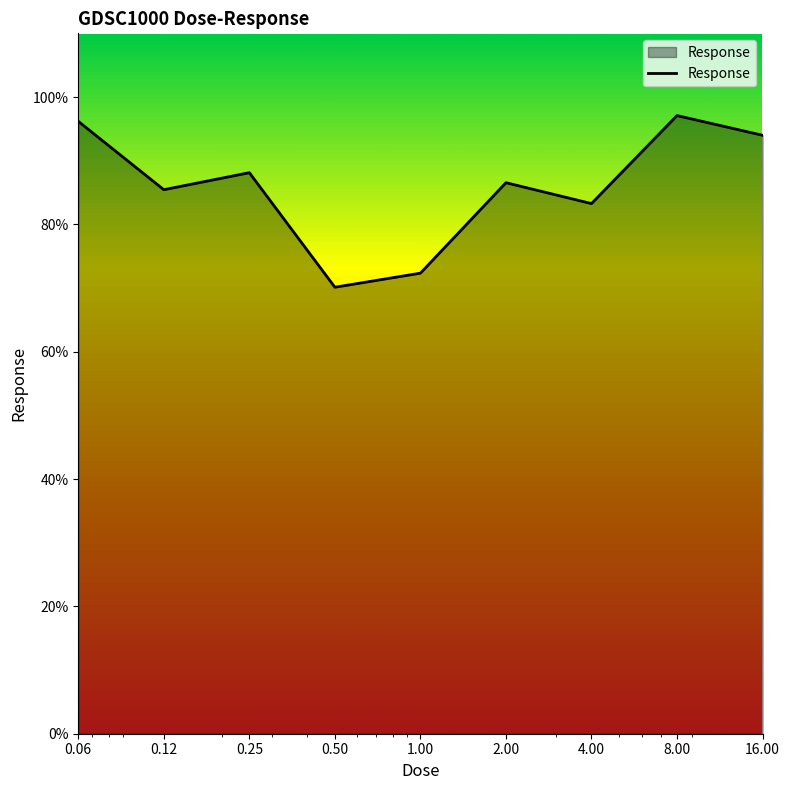

What is the difference between the maximum and minimum values?

27.0